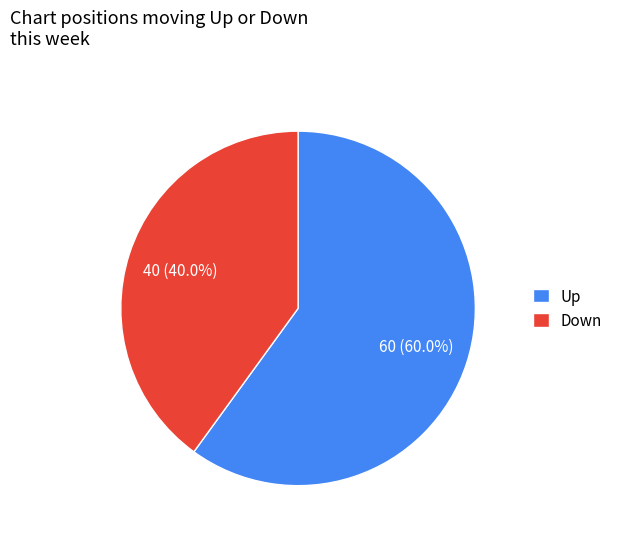

How many segments does this pie chart have?

2